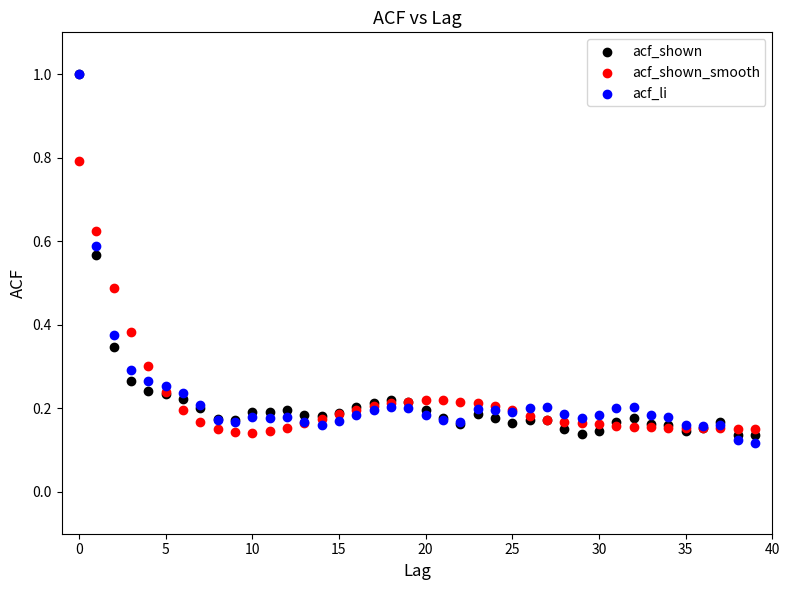

What are all the series names shown in the legend?

acf_shown, acf_shown_smooth, acf_li